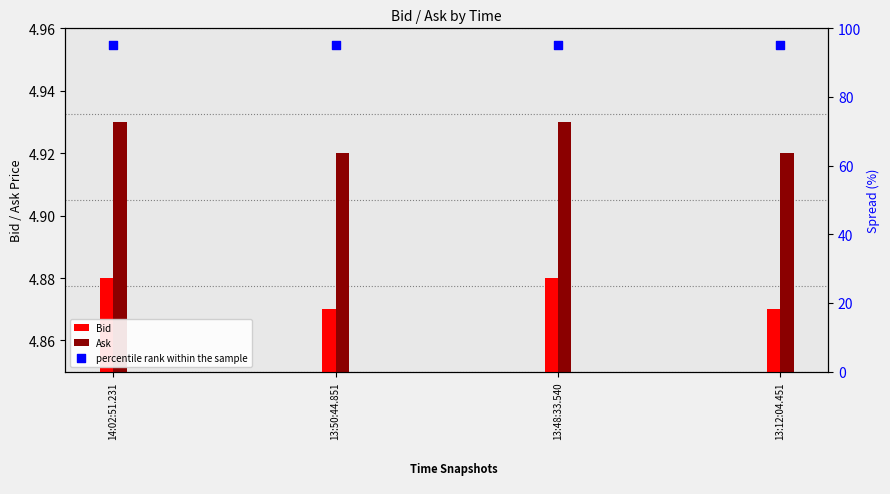

At how many categories does at least one series exceed 87?

4